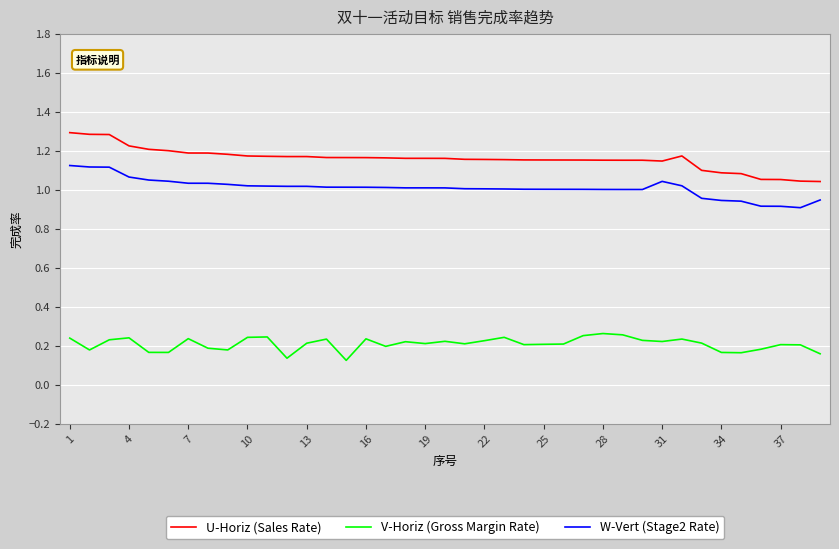

In U-Horiz (Sales Rate), how many points are lower than both neighbors (excluding endpoints)?

1